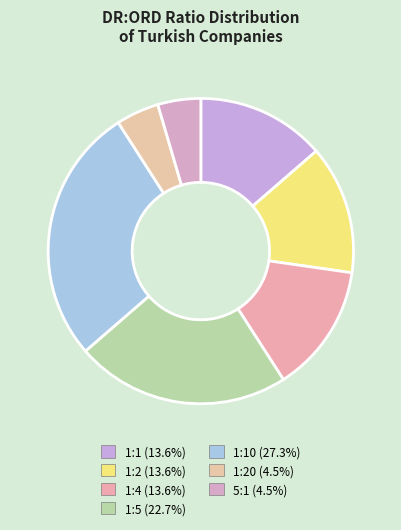

Count the number of slices in the pie.

7